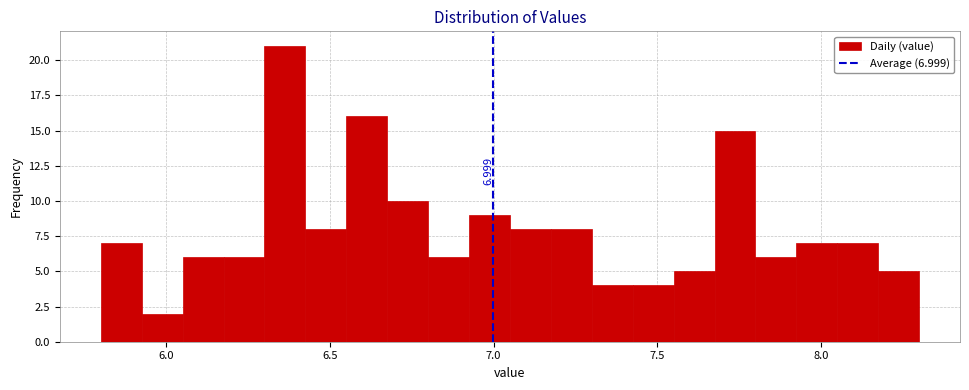

Read against the x-axis, roughly where is the centre of the tallest bar?

6.35